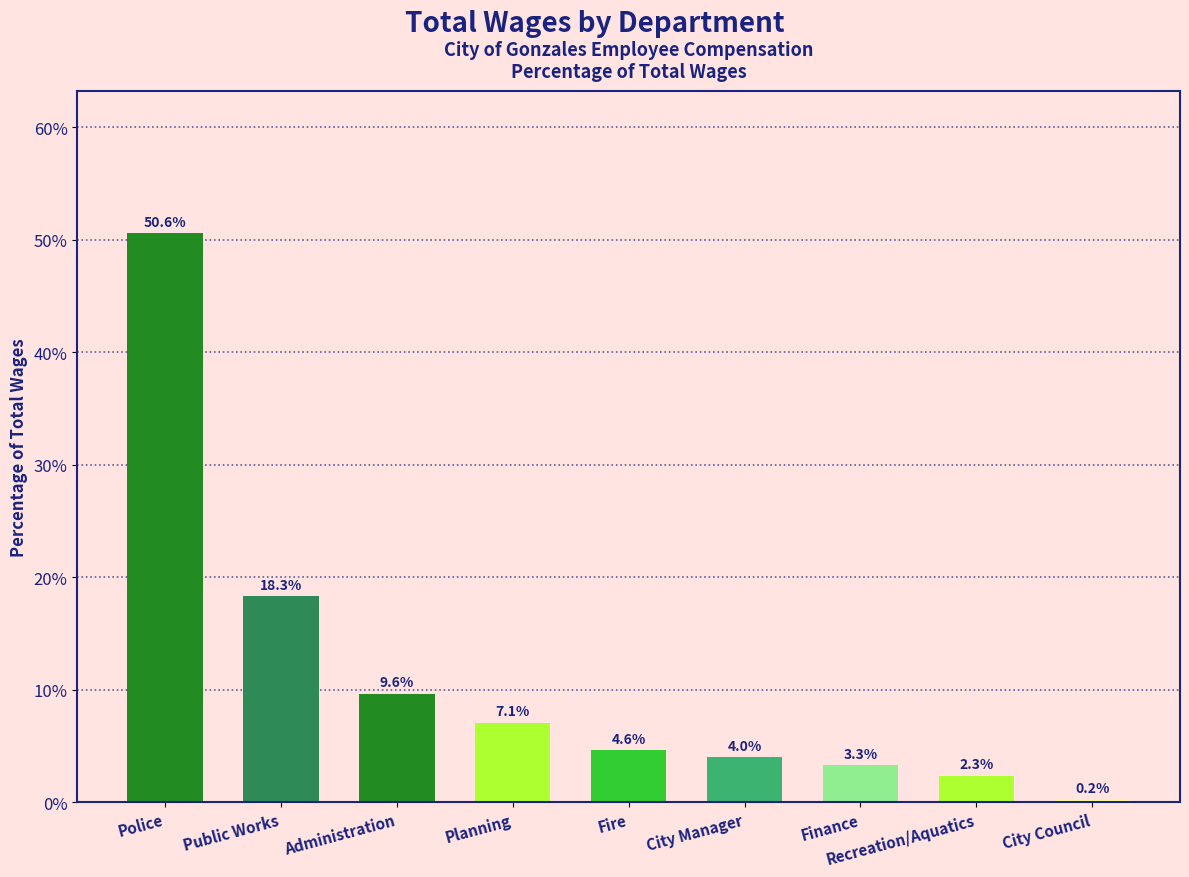

What is the approximate value at Public Works?

18.3